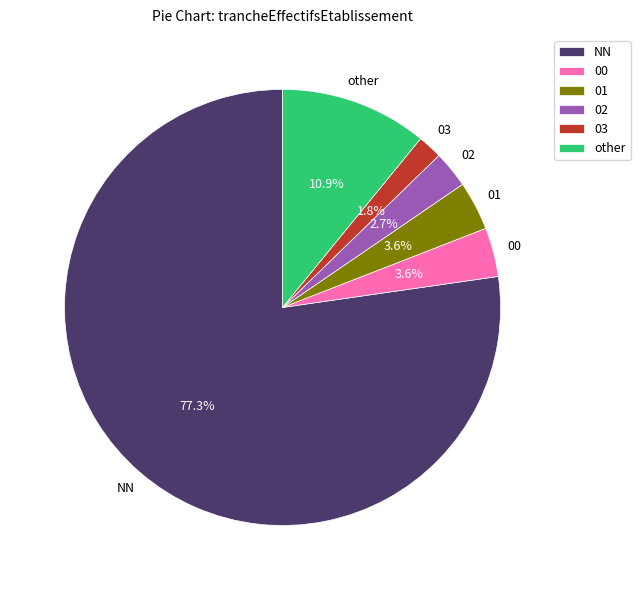

Which slice represents more than half of the pie?

NN